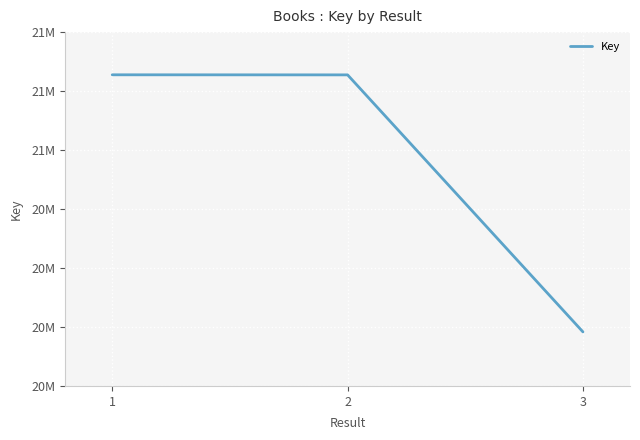

The value at 2 is 32476339. True or false?

False